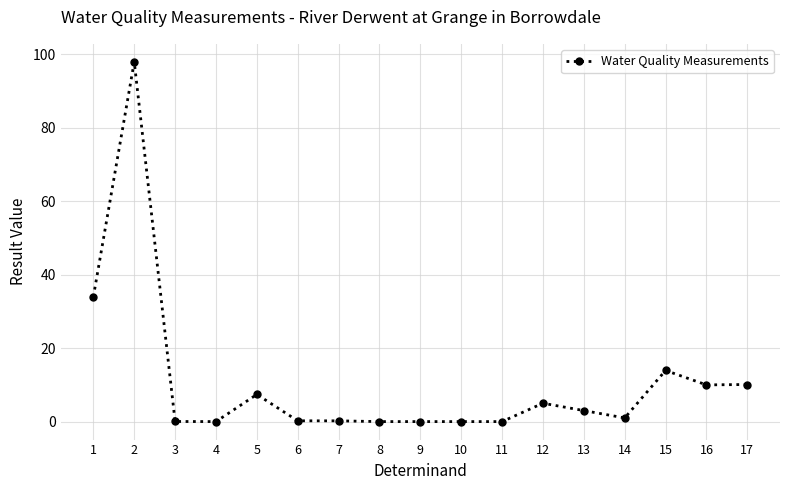

Does the chart have visible grid lines?

Yes